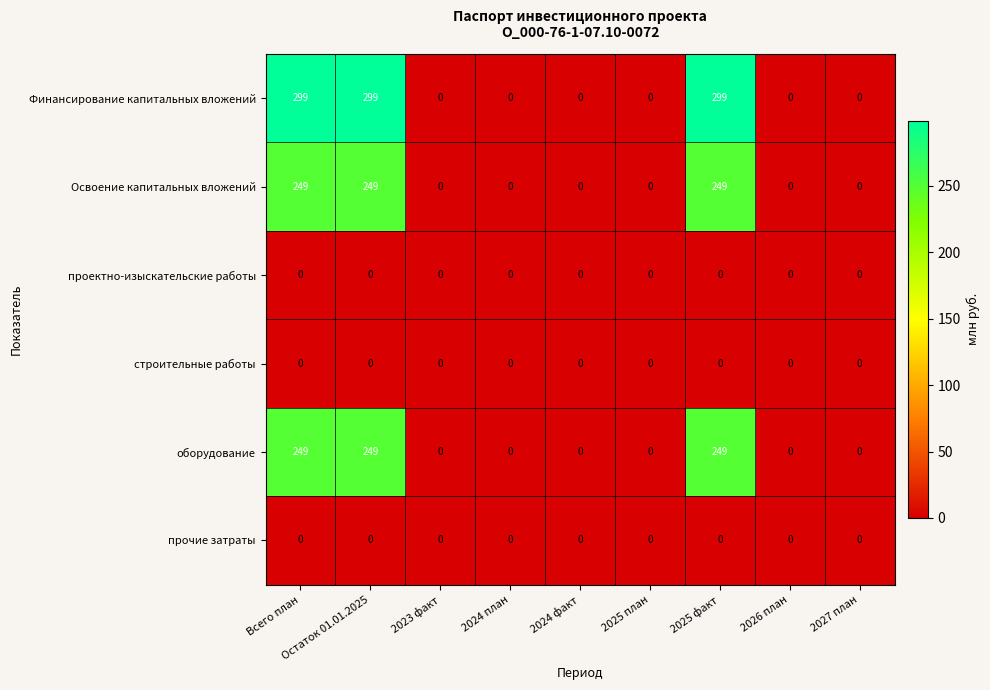

What is the maximum value shown in the chart?

299